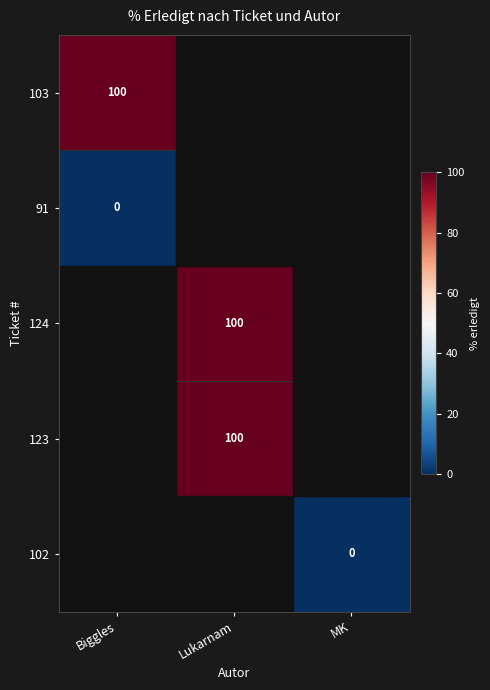

The 103 series shows 100 at Biggles. True or false?

True